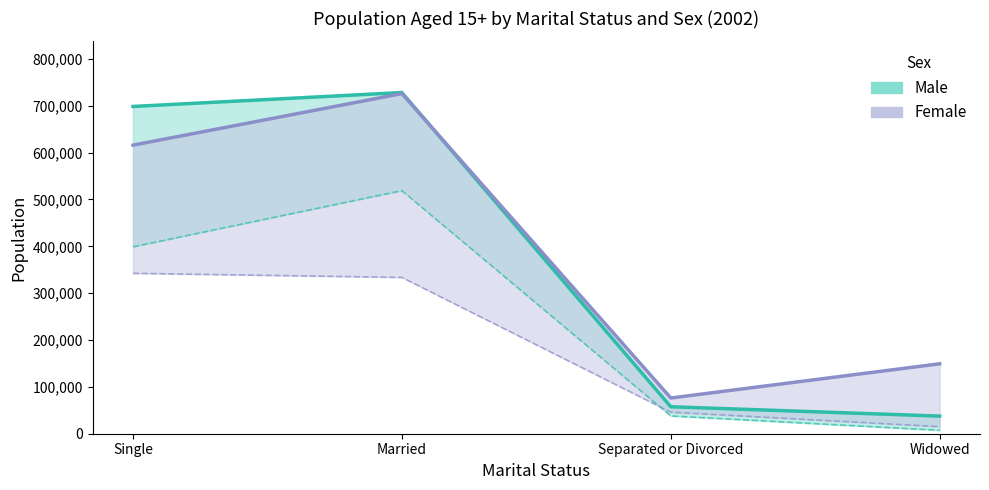

What is the approximate value of Male at Married, to the nearest 50?

728350